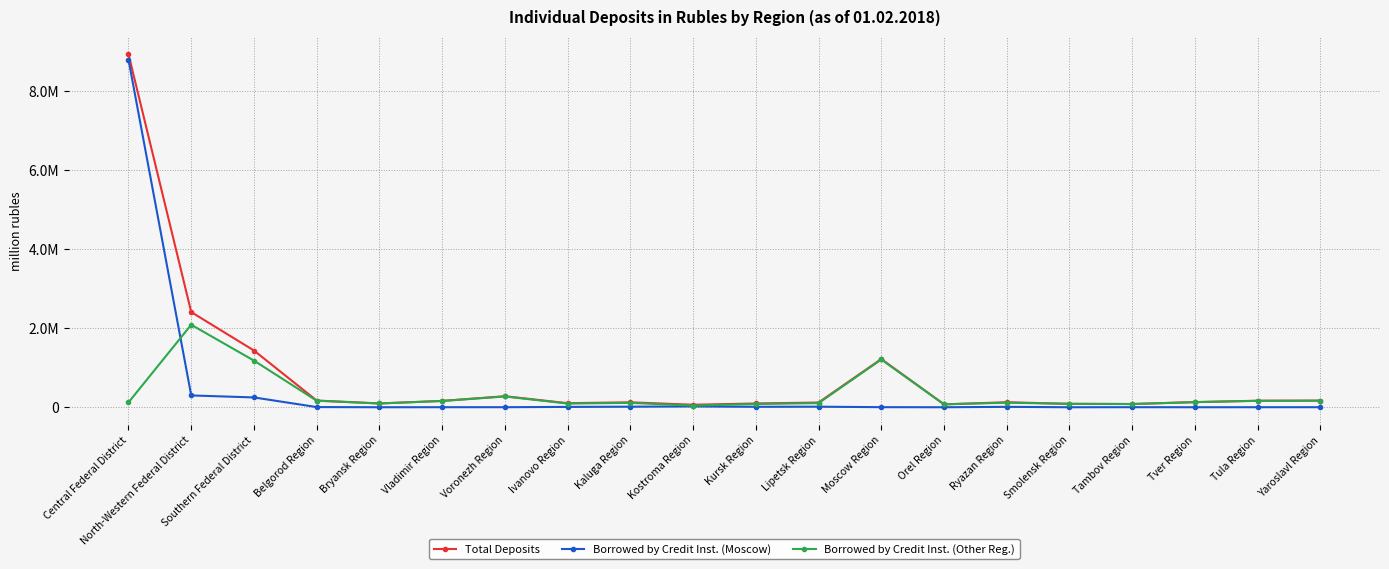

At how many categories does at least one series exceed 1022897?

4